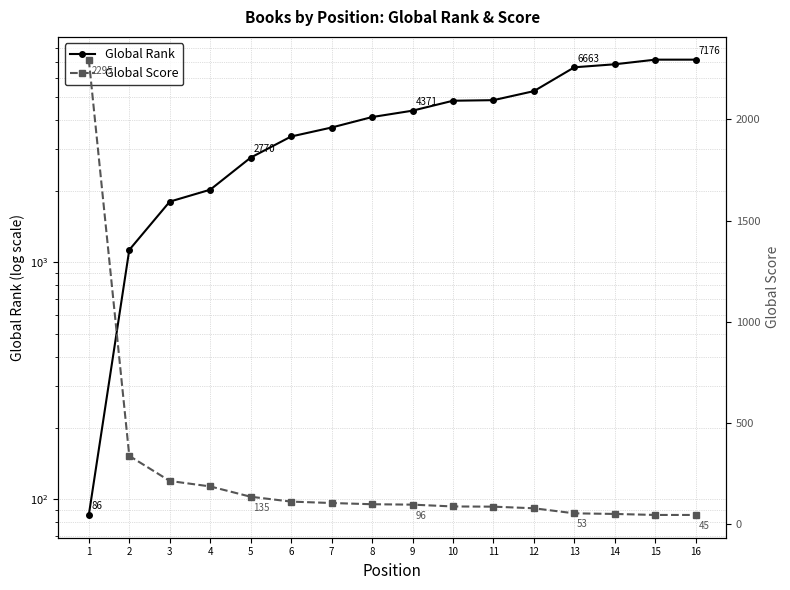

Reading left to right, transcribe all the data shown in this chart.

Global Rank: 86	1130	1806	2028	2770	3401	3711	4108	4371	4814	4841	5285	6663	6861	7176	7176
Global Score: 2295	337	213	186	135	111	104	98	96	87	86	78	53	50	45	45